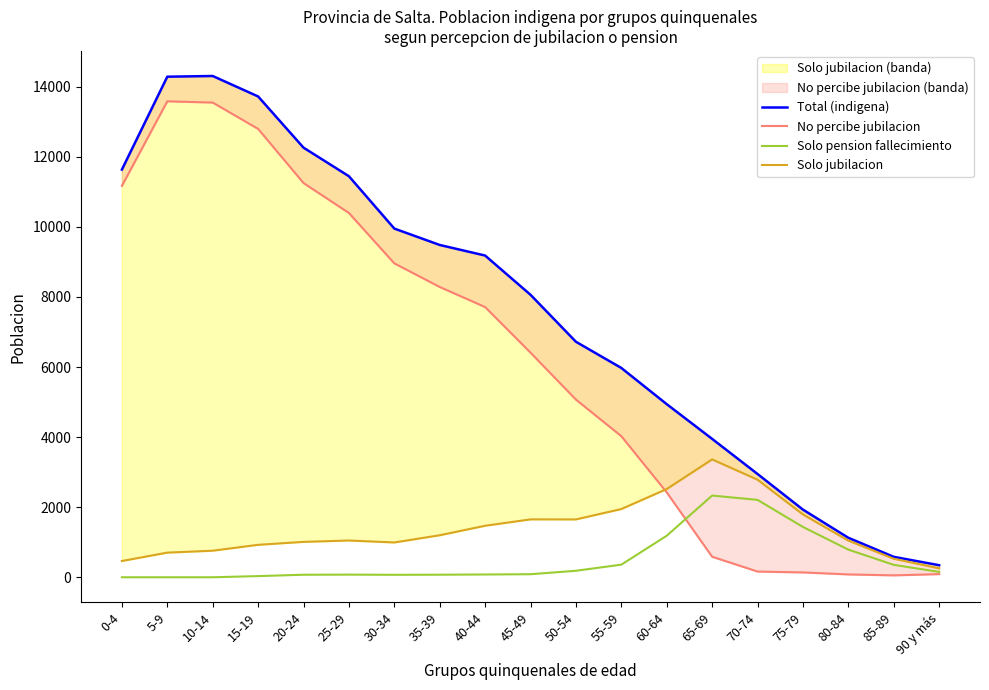

Is the value of Solo jubilacion at 20-24 greater than the value of No percibe jubilacion at 35-39?

No